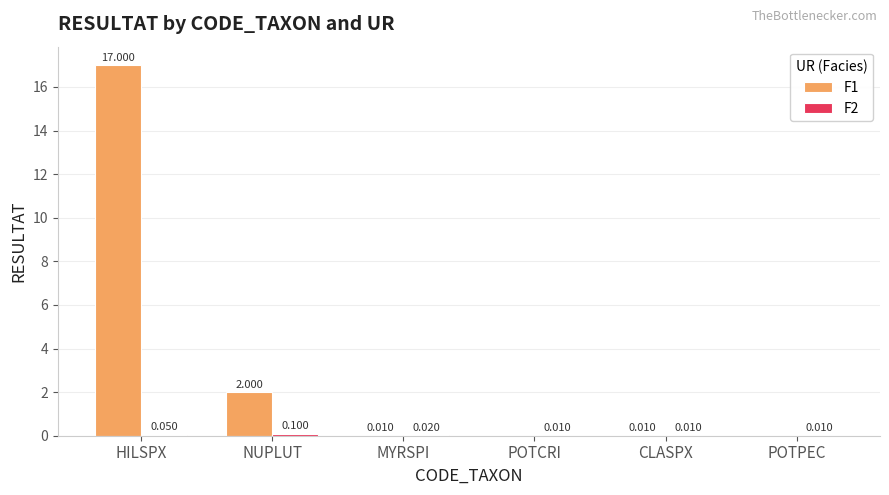

Count the number of categories in the chart.

6